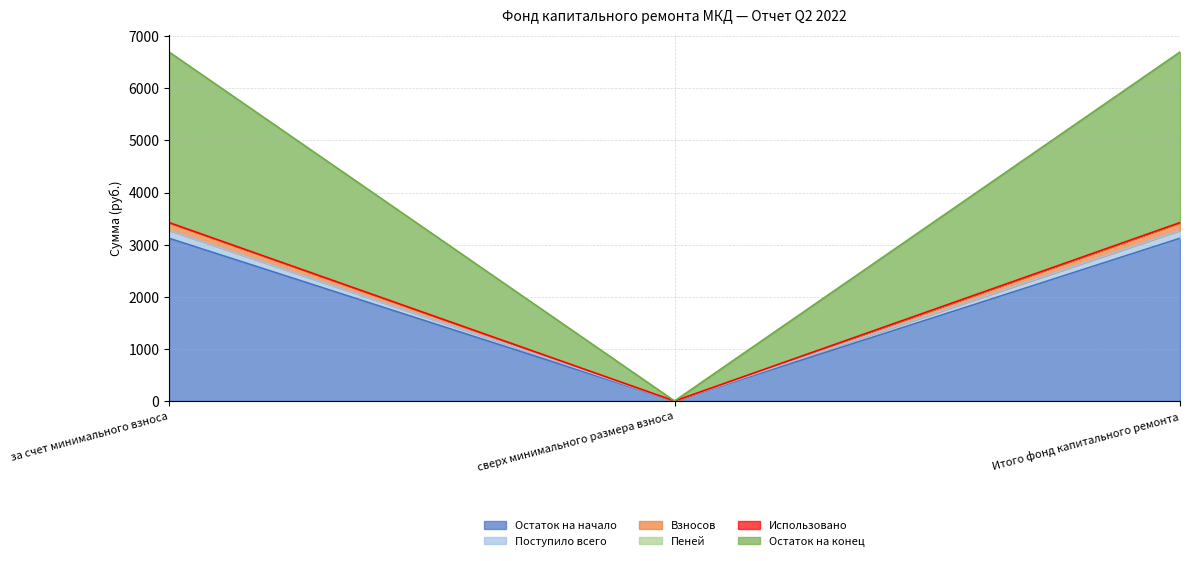

Is it true that Остаток на начало equals 4469.3 at за счет минимального взноса?

False